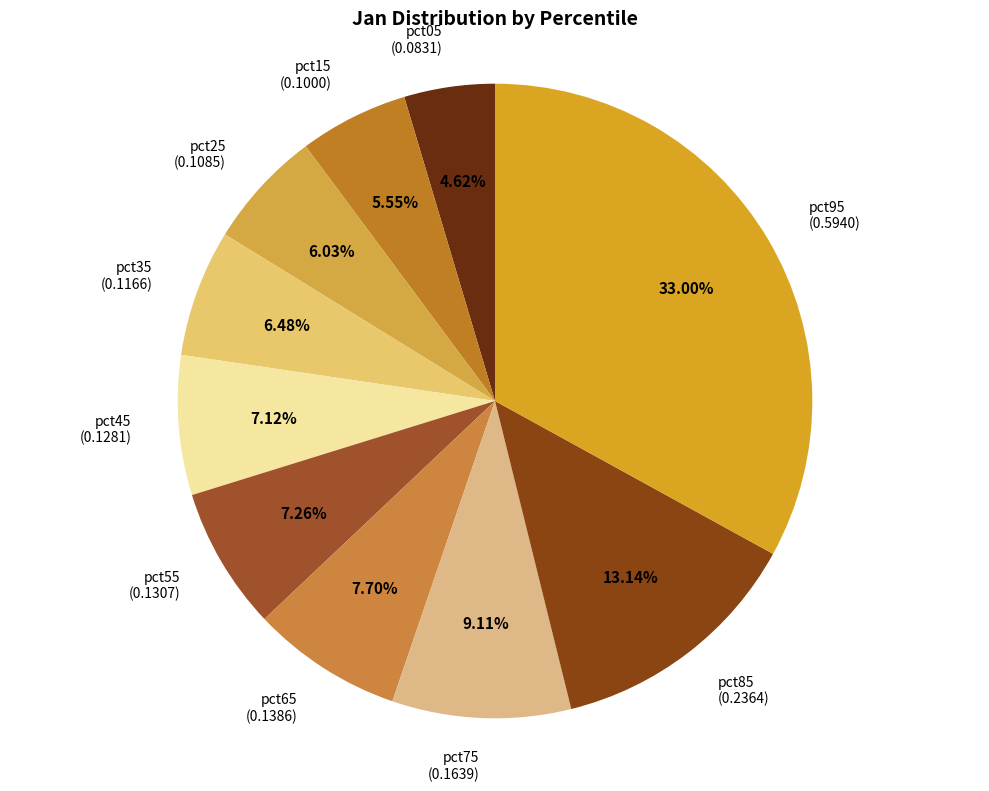

Which has a higher value, pct75 (0.1639) or pct55 (0.1307)?

pct75 (0.1639)